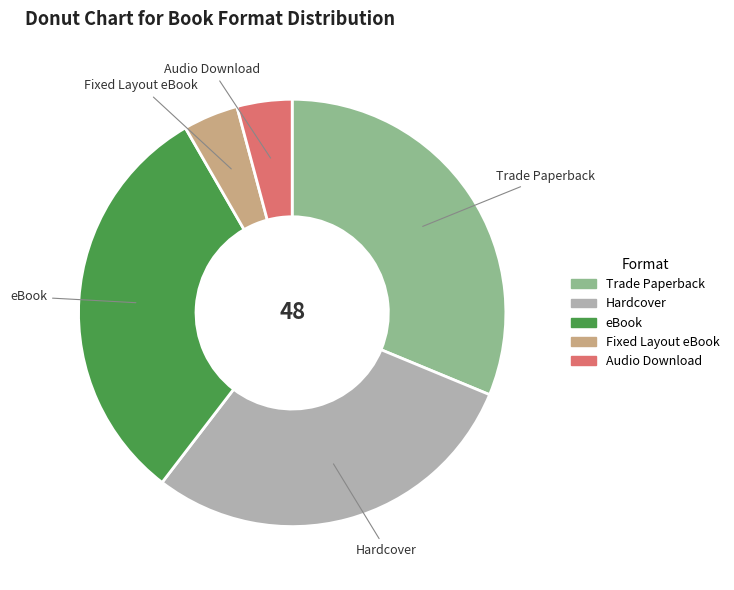

True or false: Trade Paperback accounts for 31% of the total.

True